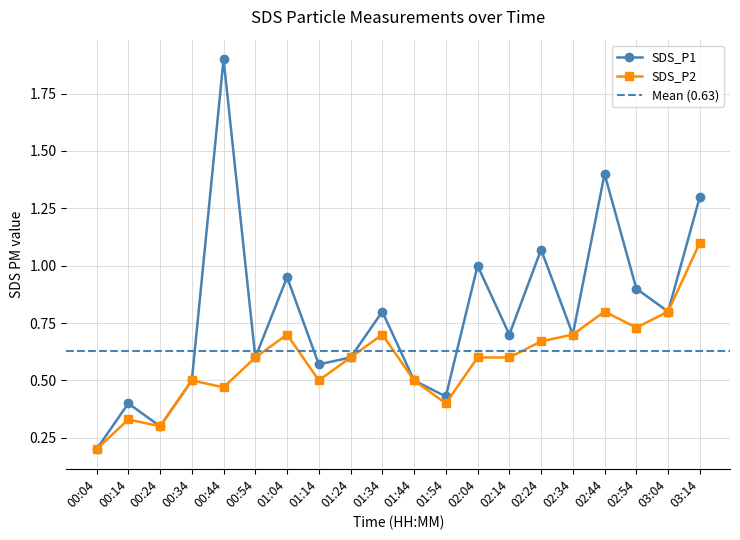

Reading left to right, what are all the values shown in this chart?

SDS_P1: 00:04=0.2	00:14=0.4	00:24=0.3	00:34=0.5	00:44=1.9	00:54=0.6	01:04=0.9	01:14=0.6	01:24=0.6	01:34=0.8	01:44=0.5	01:54=0.4	02:04=1.0	02:14=0.7	02:24=1.1	02:34=0.7	02:44=1.4	02:54=0.9	03:04=0.8	03:14=1.3
SDS_P2: 00:04=0.2	00:14=0.3	00:24=0.3	00:34=0.5	00:44=0.5	00:54=0.6	01:04=0.7	01:14=0.5	01:24=0.6	01:34=0.7	01:44=0.5	01:54=0.4	02:04=0.6	02:14=0.6	02:24=0.7	02:34=0.7	02:44=0.8	02:54=0.7	03:04=0.8	03:14=1.1